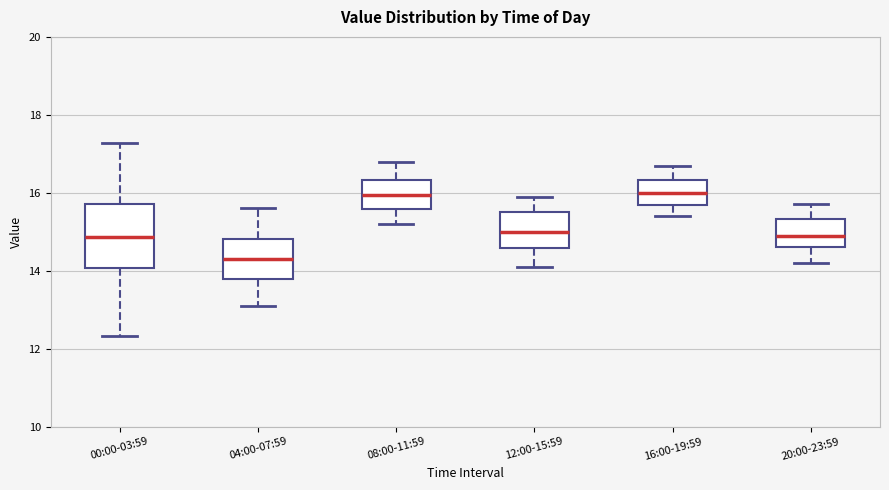

Where does the upper whisker of the box for 12:00-15:59 end on the y-axis? The values are not printed on the chart, so give them approximately, as read against the axis.

16.0